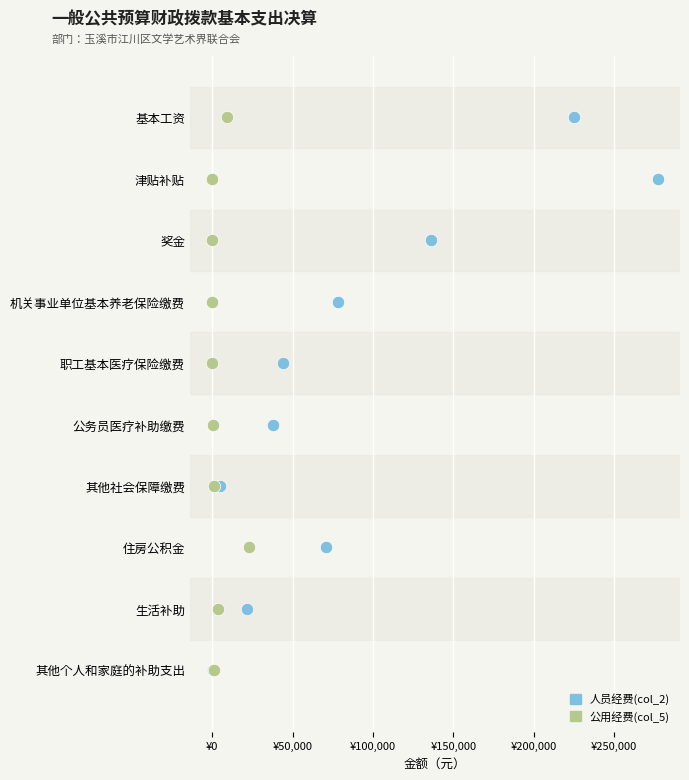

What are all the series names shown in the legend?

人员经费(col_2), 公用经费(col_5)